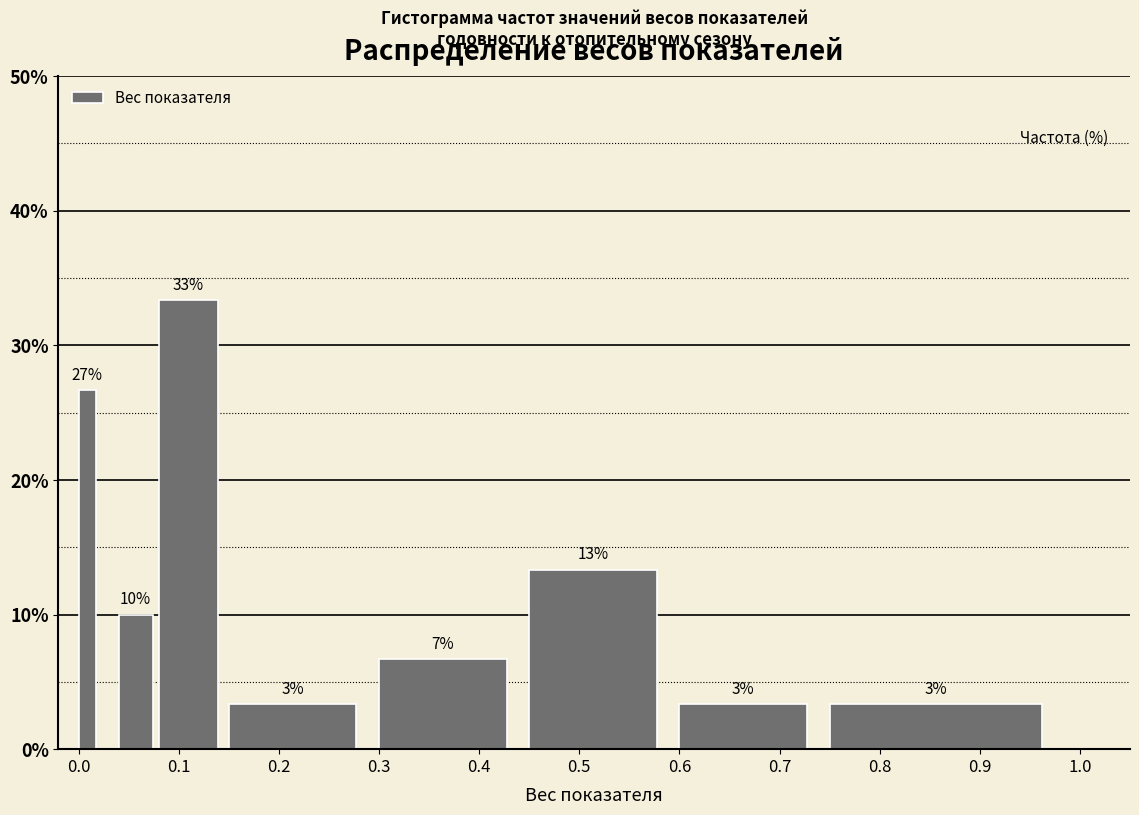

Read against the x-axis, roughly where is the centre of the tallest bar?

0.11